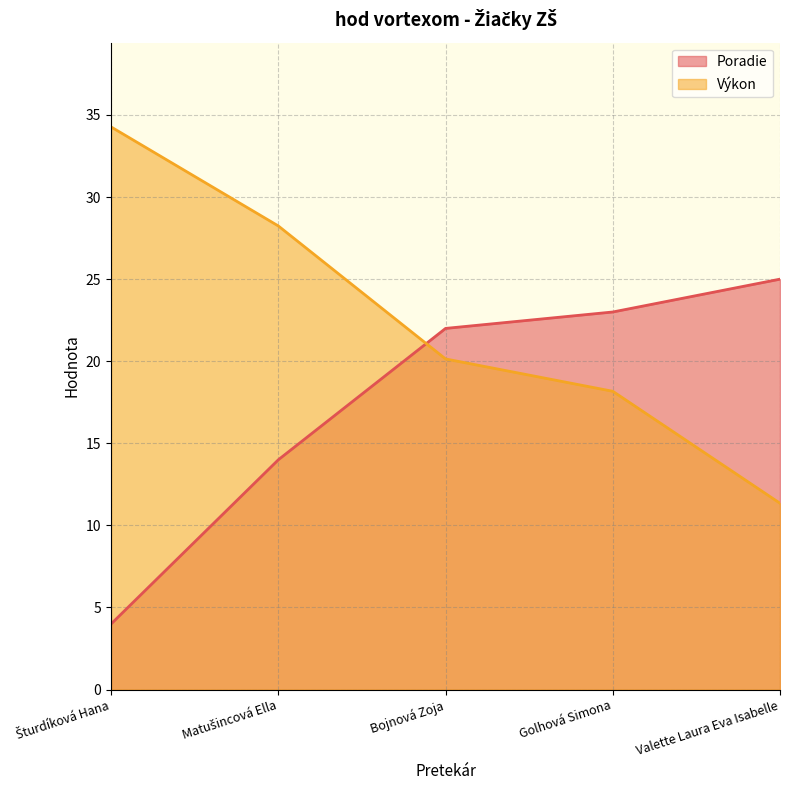

The Výkon series shows 11.3 at Valette Laura Eva Isabelle. True or false?

True